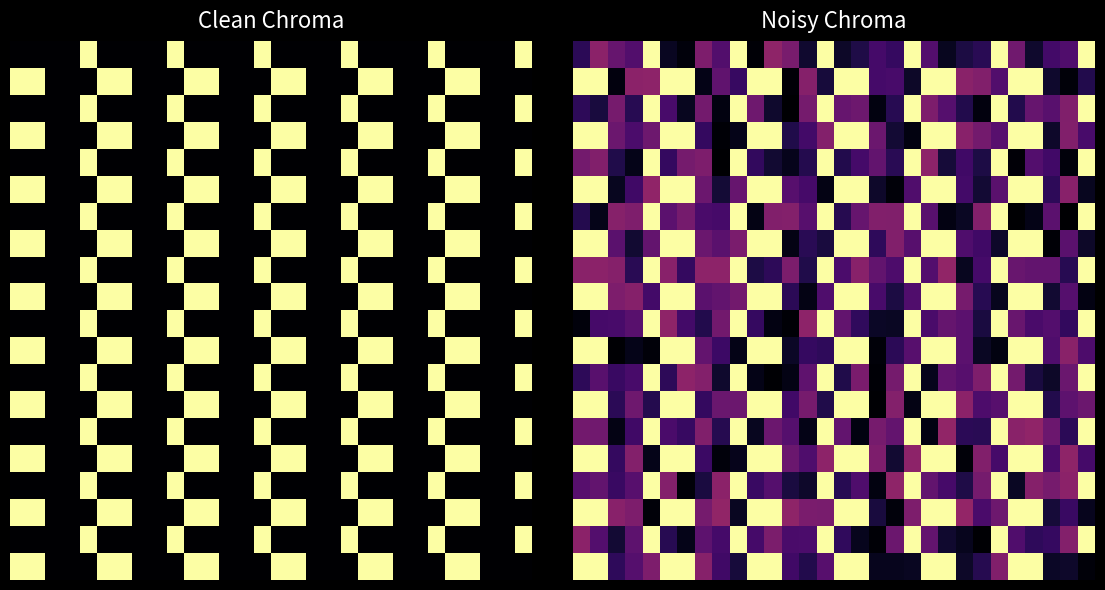

What is the difference between the highest and lowest values at 4?

1.0